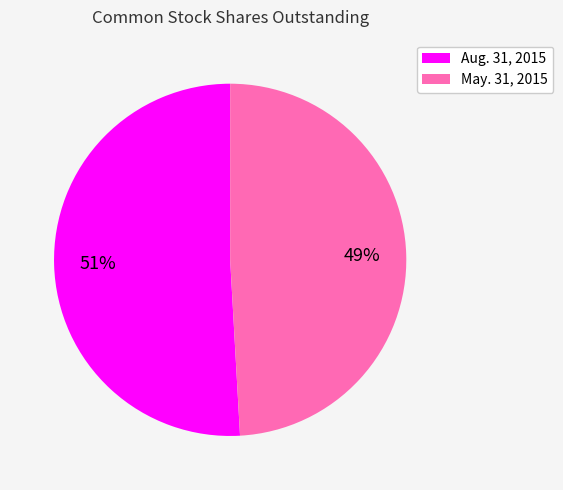

Does any single category account for the majority?

Yes